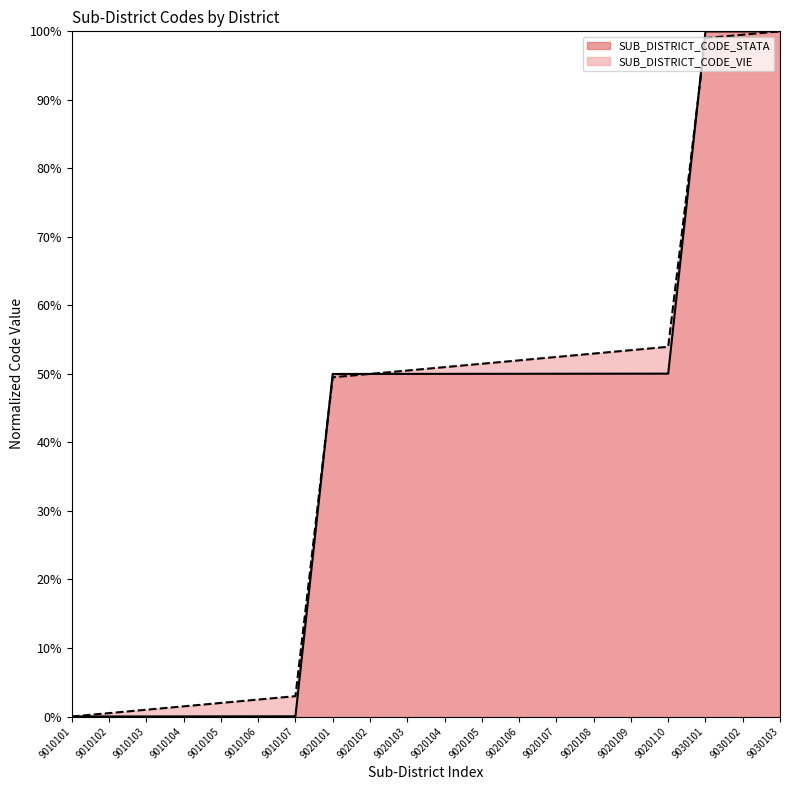

What is the sum of all SUB_DISTRICT_CODE_VIE values?

826.2